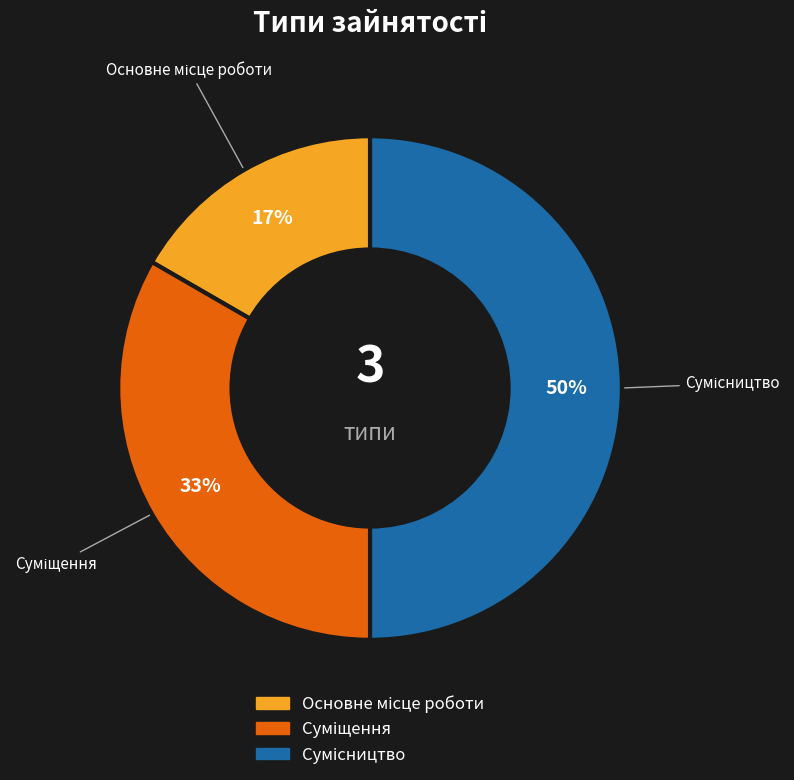

To the nearest percent, what is the difference between the largest and smallest slice percentages?

33%